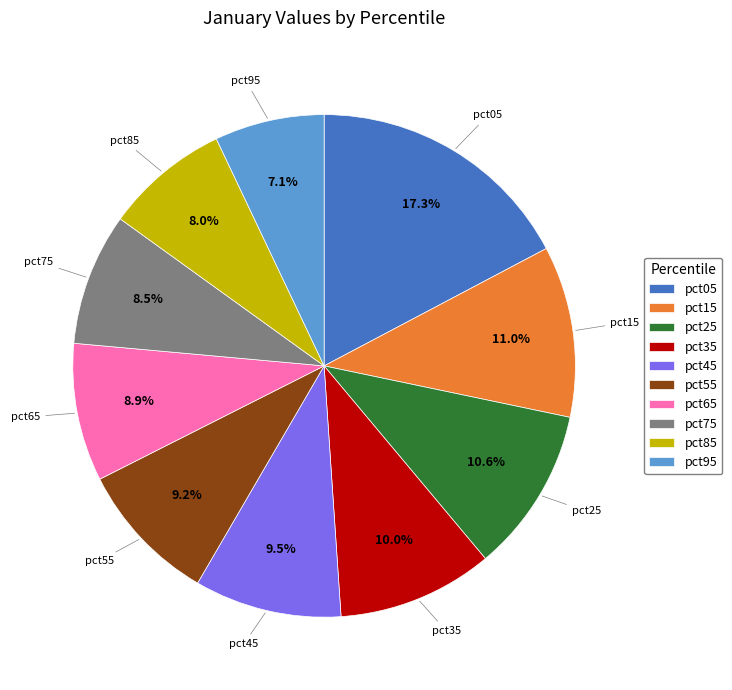

To the nearest percent, what is the difference between the pct25 and pct45 slice percentages?

1%